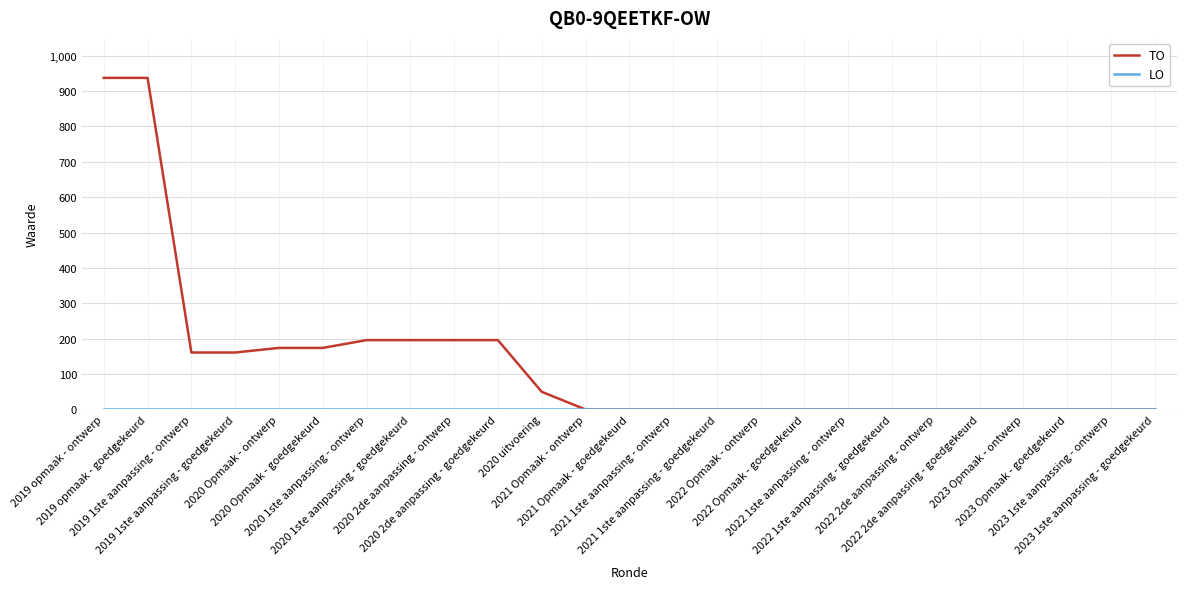

Which series has the widest spread of values?

TO